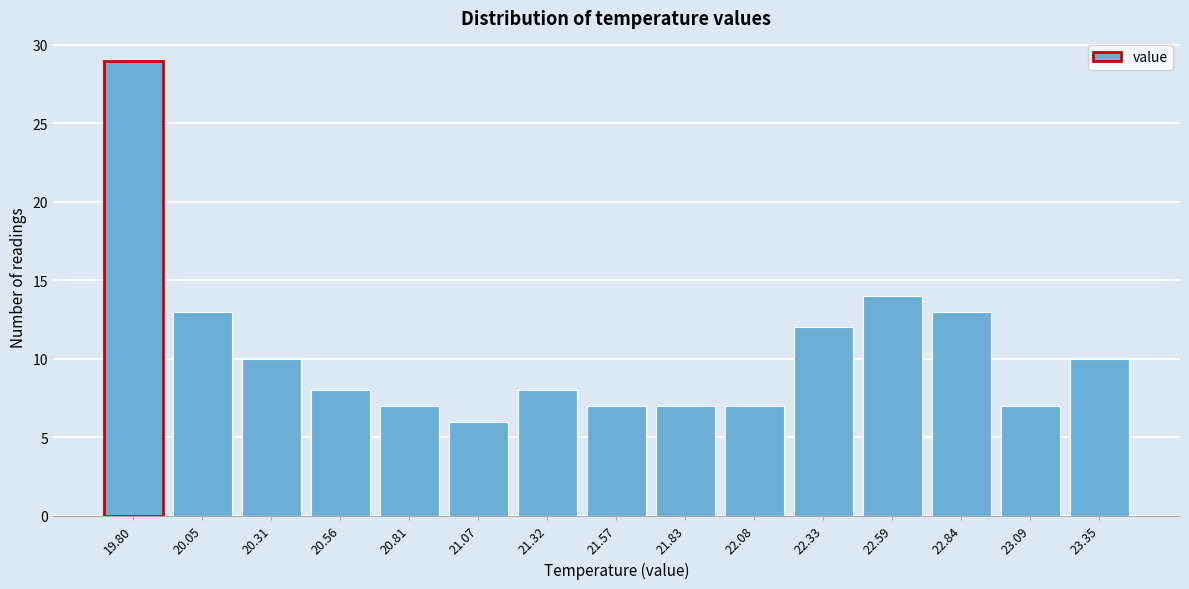

Reading left to right, list all the values displayed in this chart.

29	13	10	8	7	6	8	7	7	7	12	14	13	7	10